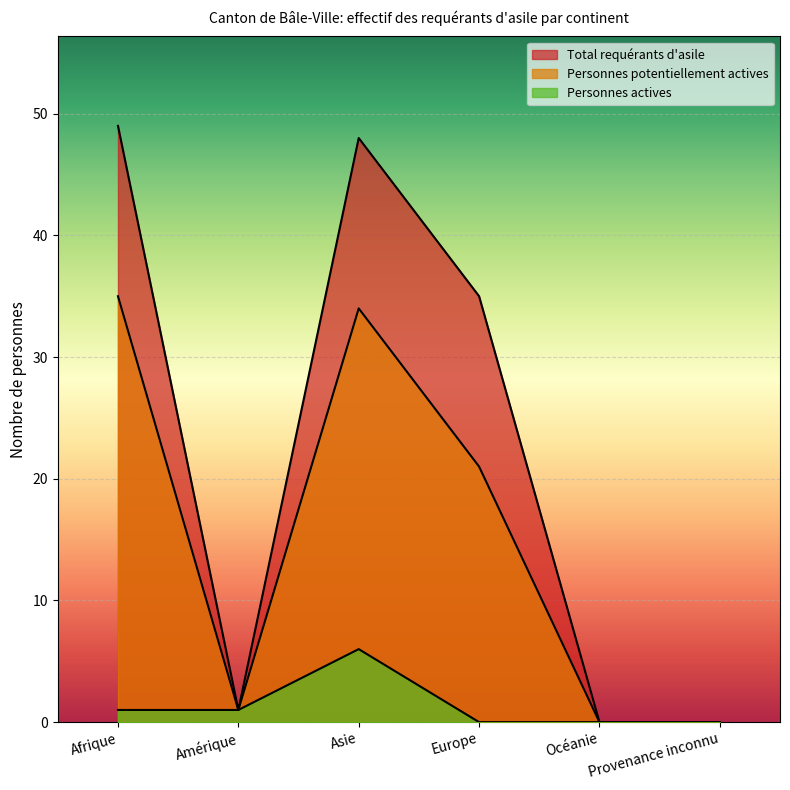

True or false: Personnes actives has a value of 1 at Afrique.

True